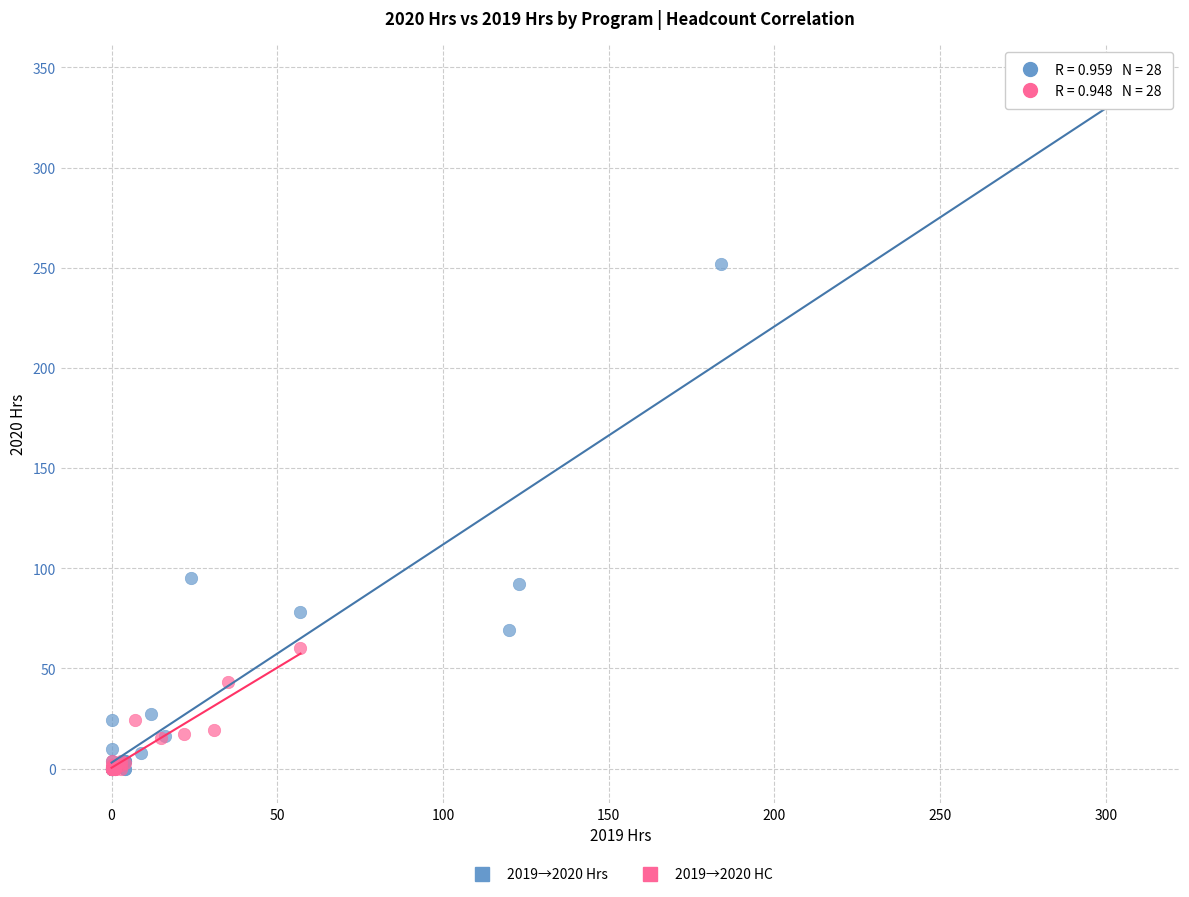

Which series contains the highest Y value?

2019→2020 Hrs